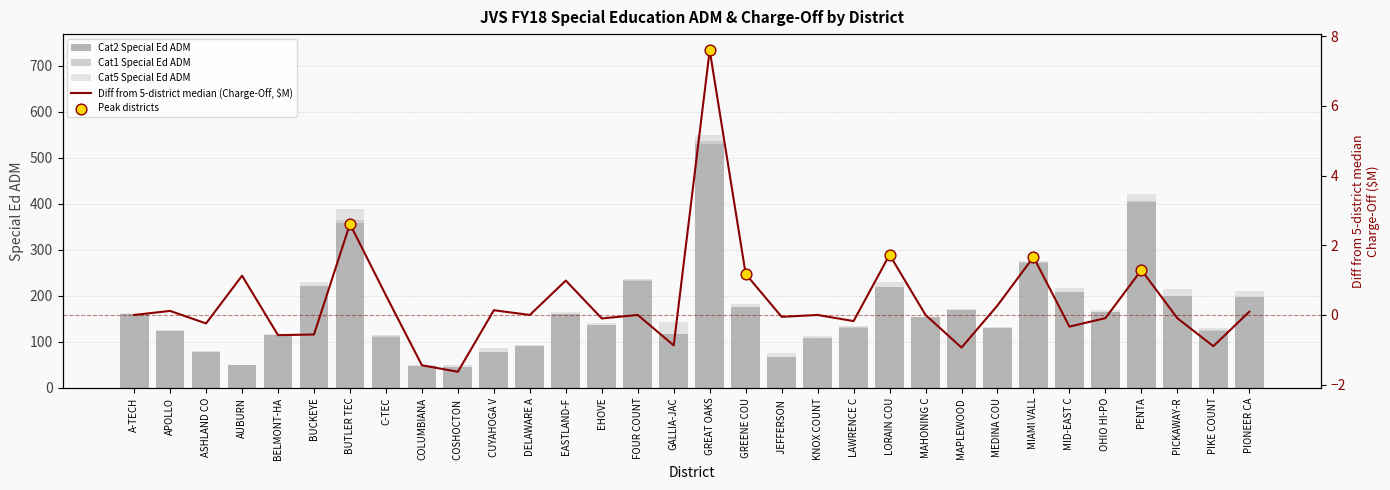

At which category is the sum across all series the highest?

GREAT OAKS